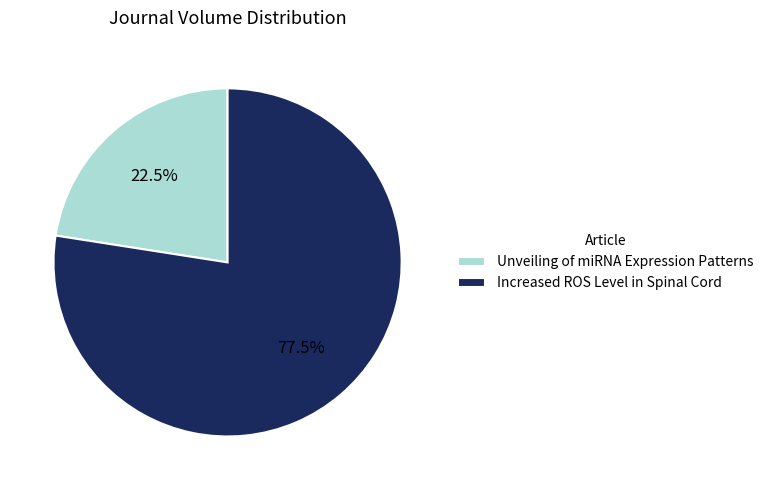

What is the largest slice in the pie chart?

Increased ROS Level in Spinal Cord